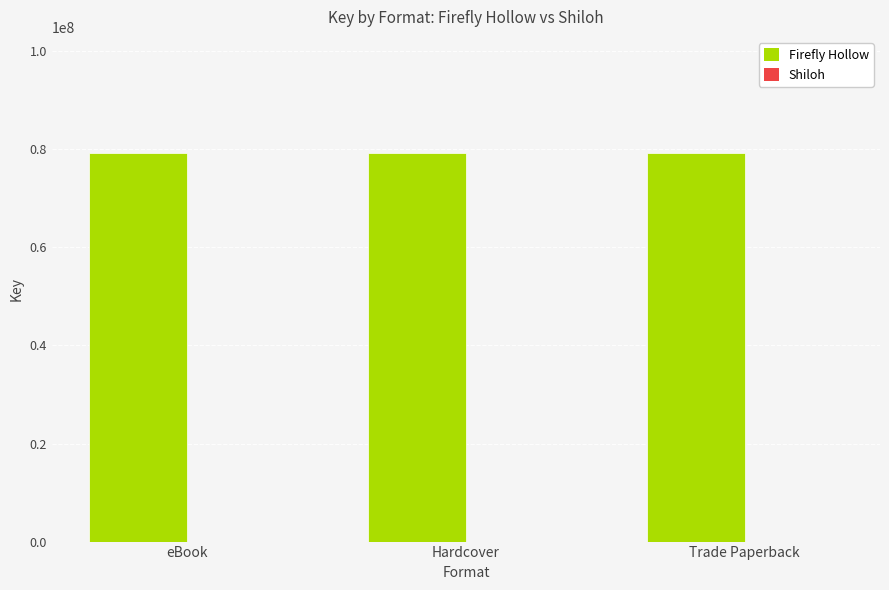

How many groups of bars are there?

3